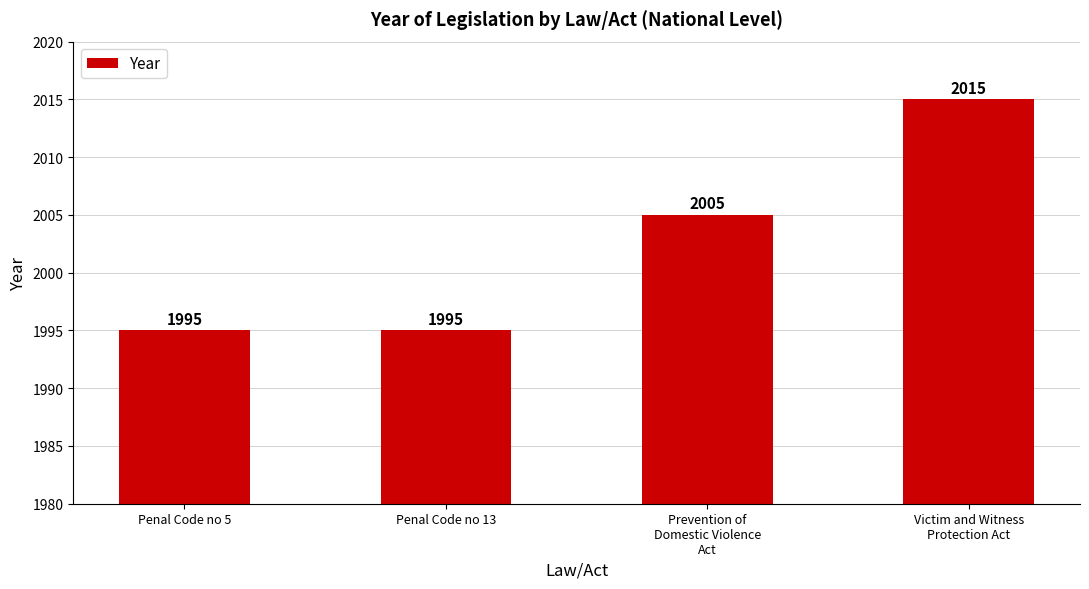

True or false: the data shows 1995 at Penal Code no 5.

True